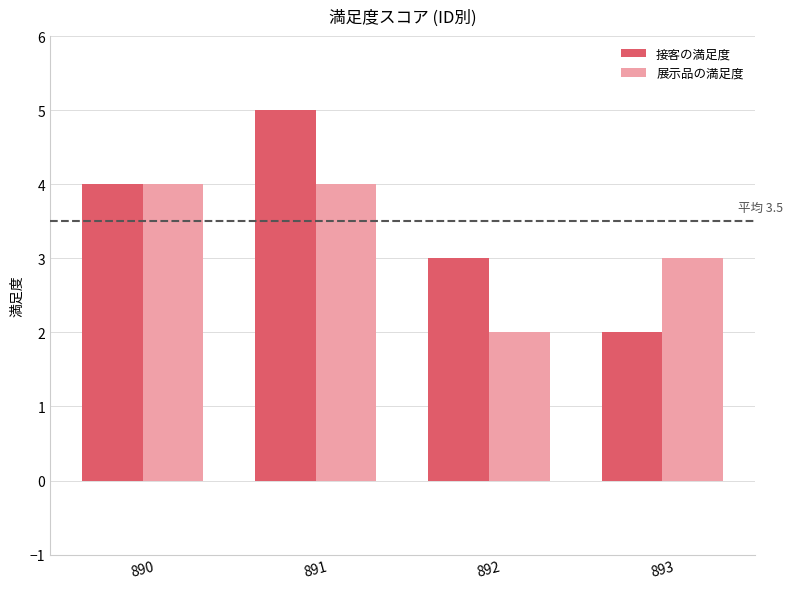

At 891, list the series in order from largest to smallest.

接客の満足度, 展示品の満足度